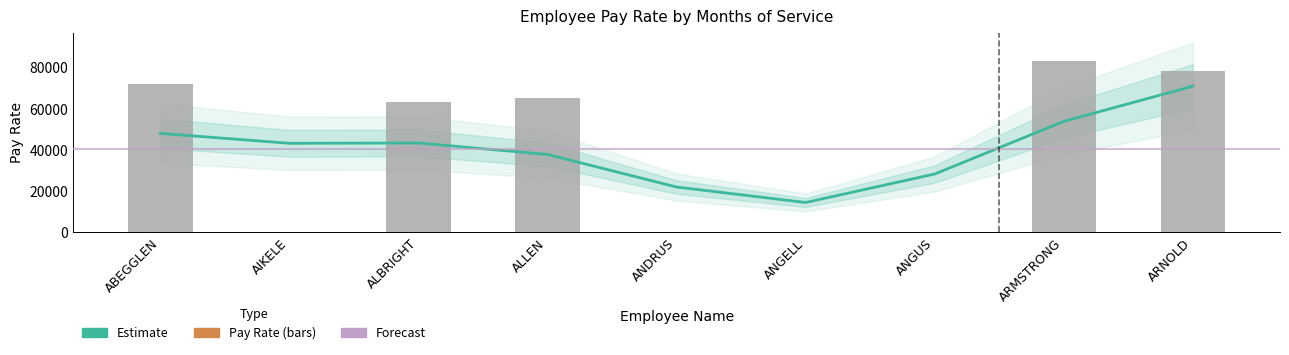

What is the difference between the maximum and minimum values?

83114.5